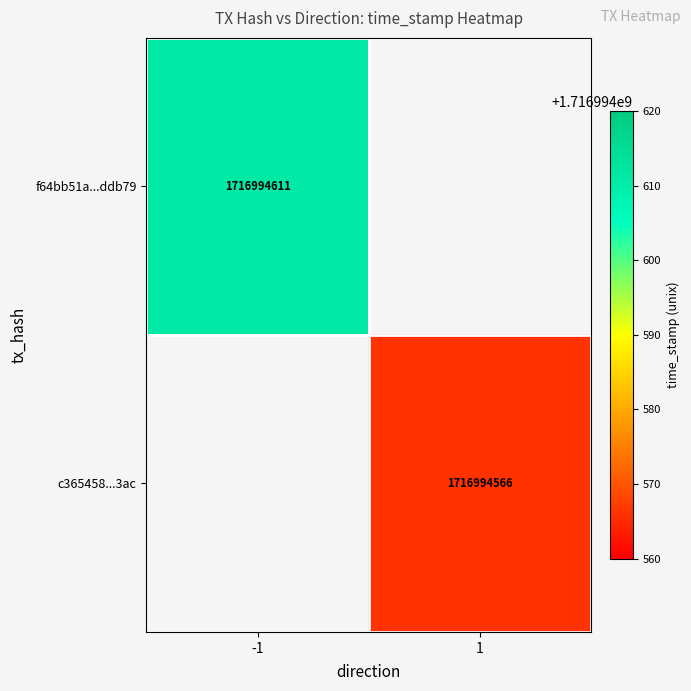

How many values in f64bb51a978570d4aa07dc2dd99bec4345ddb79 are below zero?

1